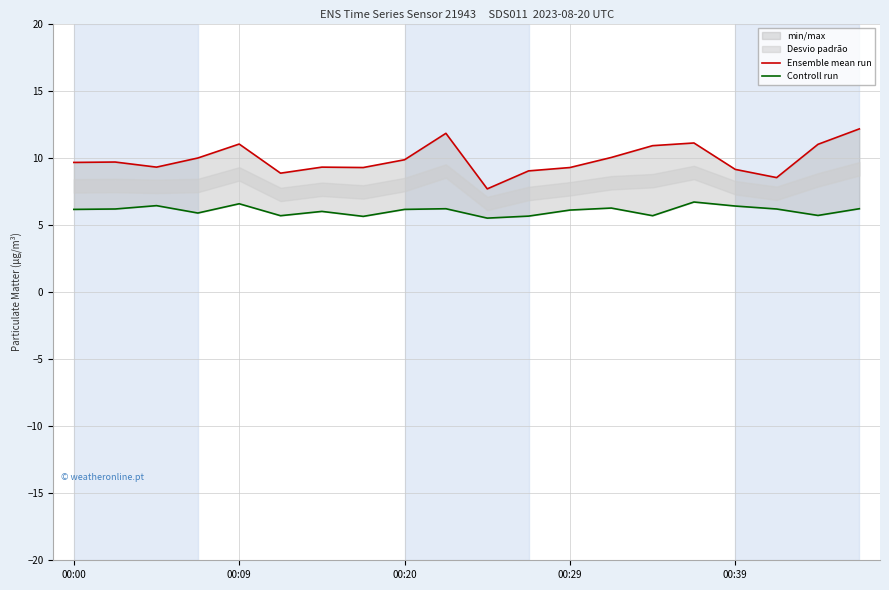

Reading left to right, what are all the values shown in this chart?

Ensemble mean run: 9.7	9.7	9.3	10.0	11.0	8.8	9.3	9.3	9.8	11.8	7.7	9.0	9.3	10.0	10.9	11.1	9.1	8.5	11.0	12.2
Controll run: 6.2	6.2	6.4	5.9	6.6	5.7	6.0	5.6	6.2	6.2	5.5	5.7	6.1	6.2	5.7	6.7	6.4	6.2	5.7	6.2